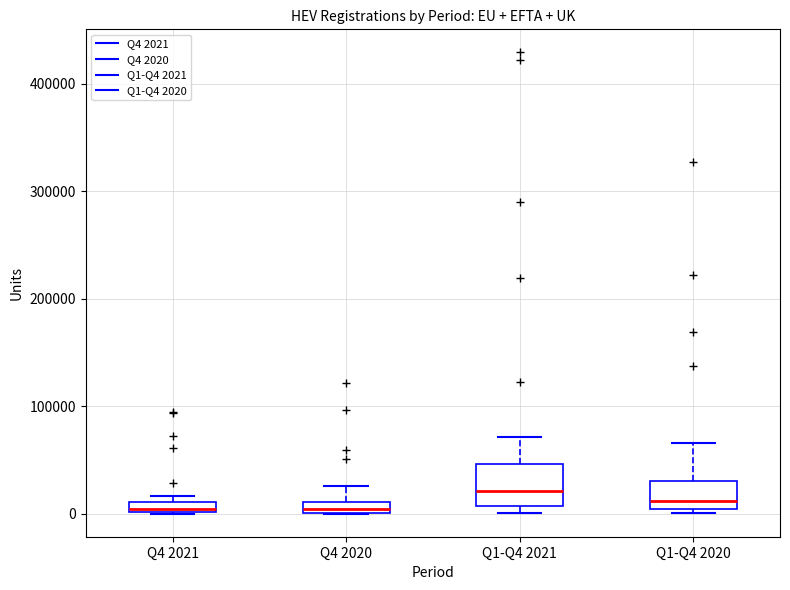

Where is the lower edge of the box for Q4 2020 on the y-axis? The values are not printed on the chart, so give them approximately, as read against the axis.

0